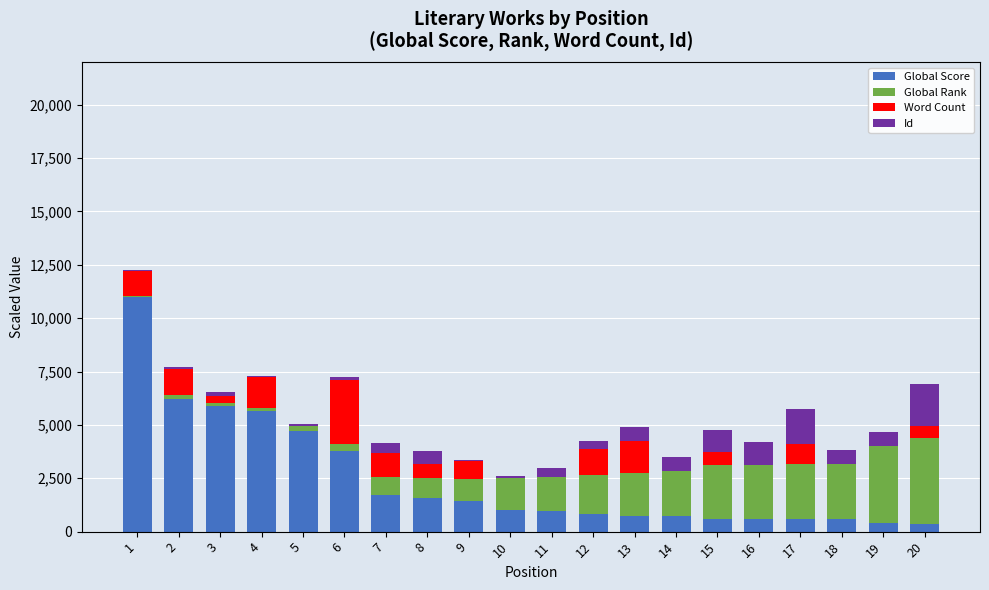

Are the bars grouped side by side (vs. stacked)?

No